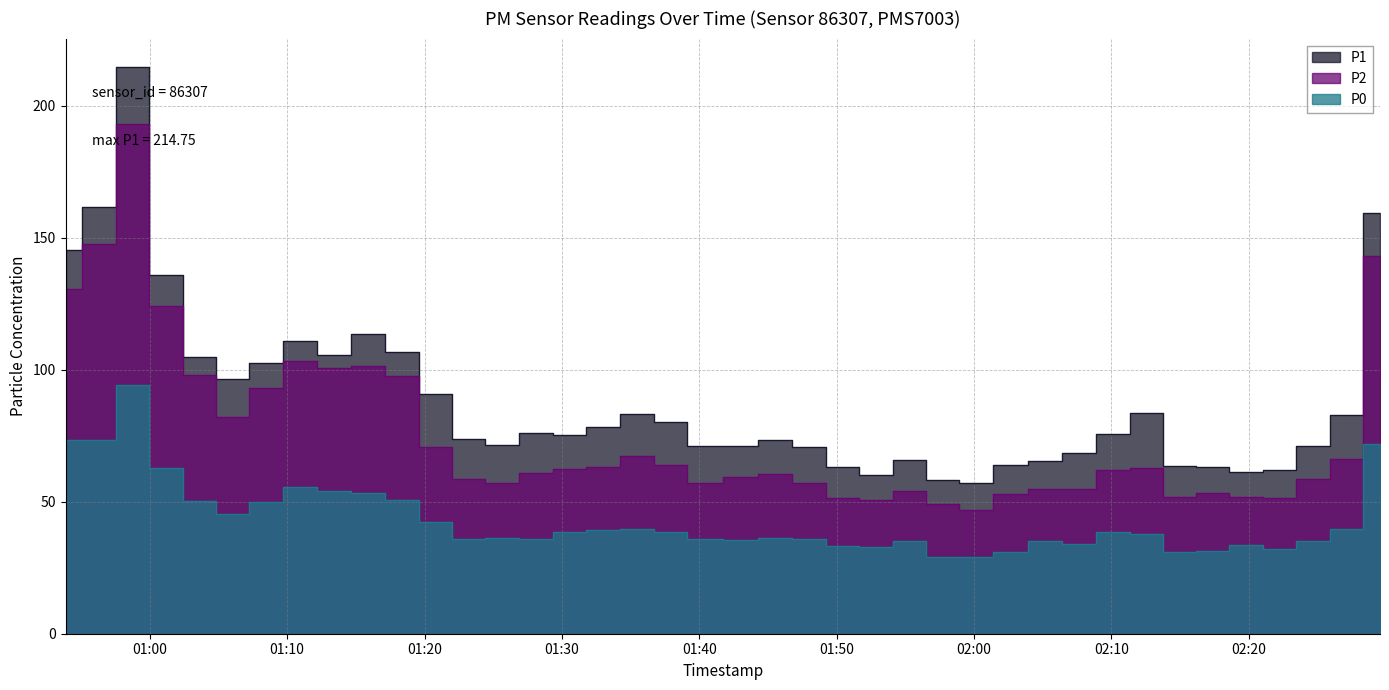

What is the total value across all series at 2024-03-23T01:01:10?

323.0